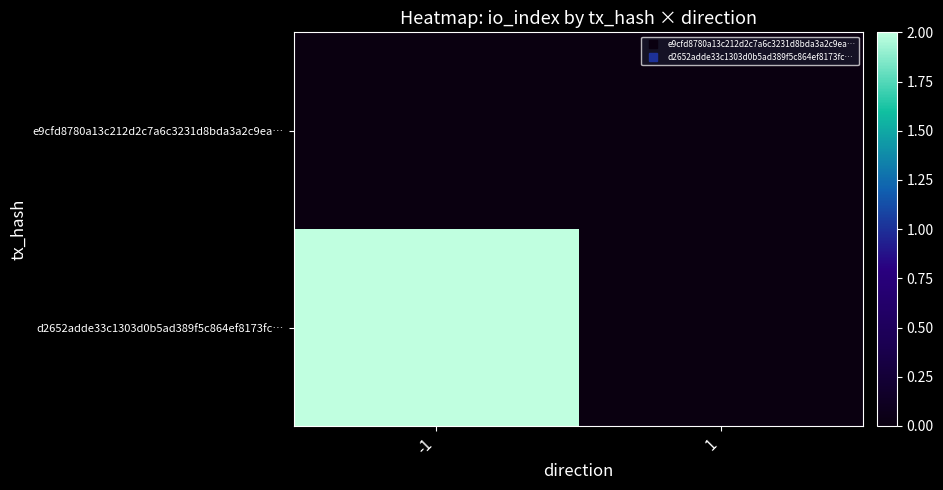

List the series in order of their overall mean, lowest first.

e9cfd8780a13c212d2c7a6c3231d8bda3a2c9ea…, d2652adde33c1303d0b5ad389f5c864ef8173fc…